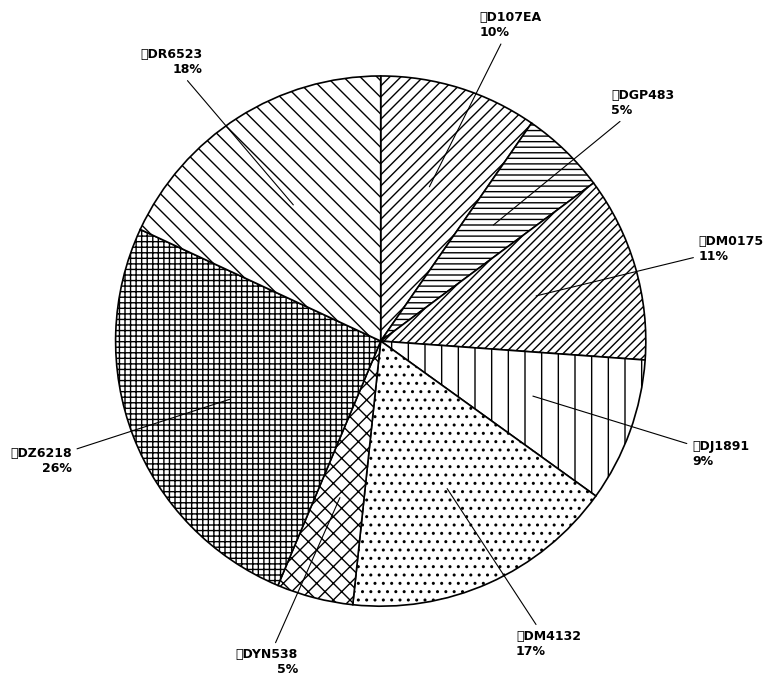

To the nearest percent, what portion does 冀DR6523 represent?

18%